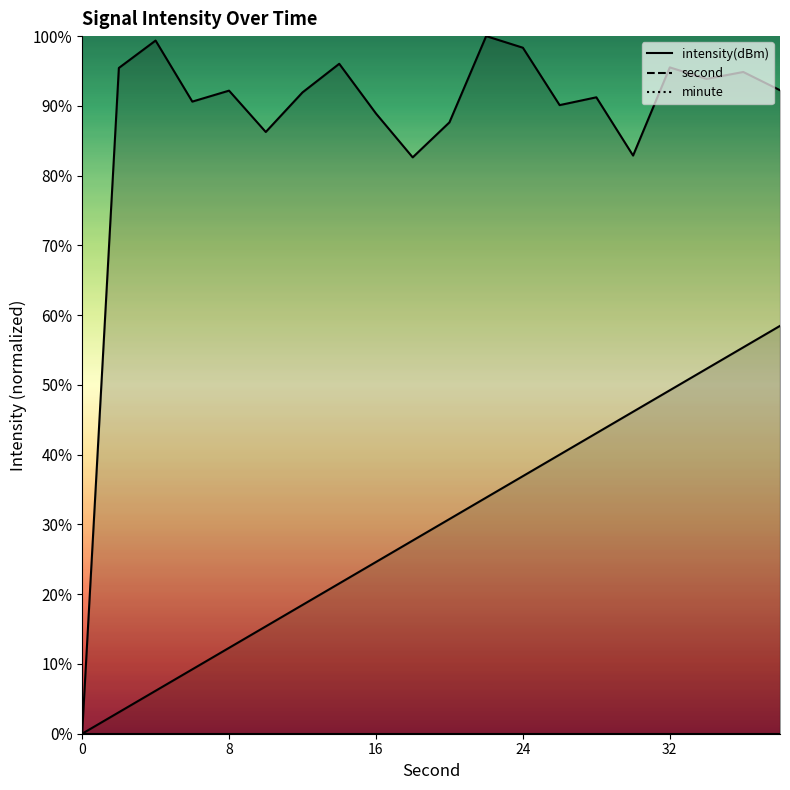

Rank the categories by second value from highest to lowest.

38, 36, 34, 32, 30, 28, 26, 24, 22, 20, 18, 16, 14, 12, 10, 8, 6, 4, 2, 0